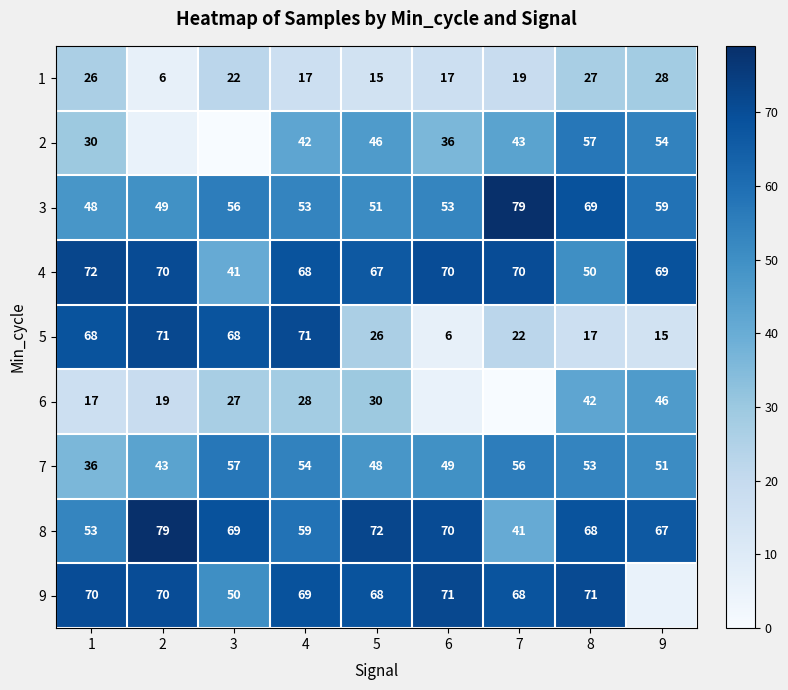

True or false: 1 has a value of 9.7 at 8.

False